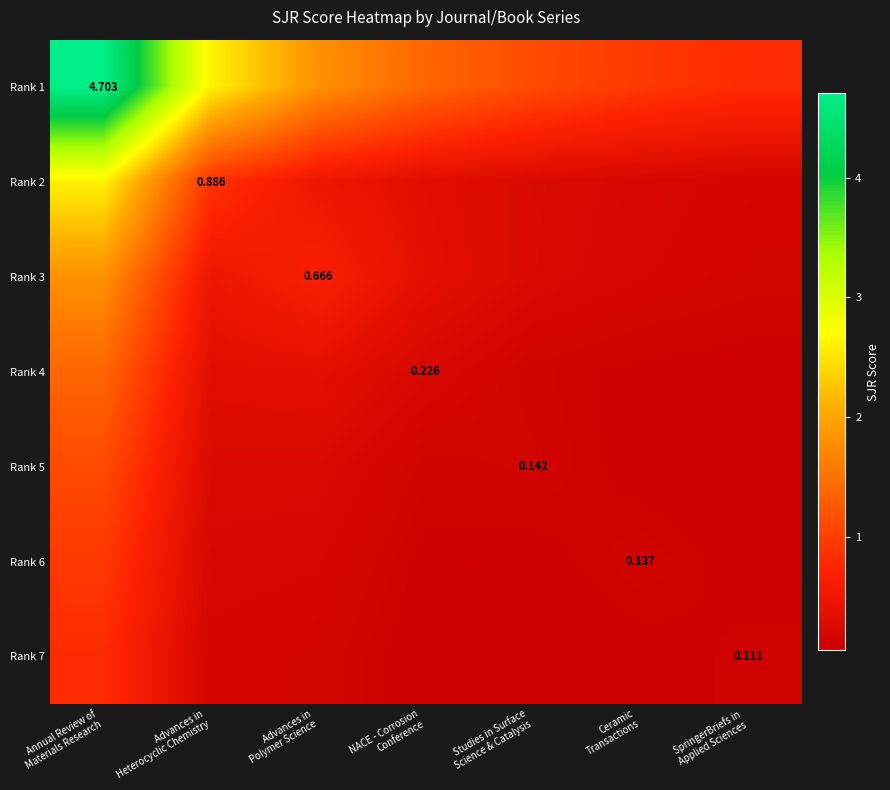

List the labels in order of Rank 2 value, largest first.

Annual Review of Materials Research, Advances in Heterocyclic Chemistry, Advances in Polymer Science, NACE - Corrosion Conference, Studies in Surface Science & Catalysis, Ceramic Transactions, SpringerBriefs in Applied Sciences